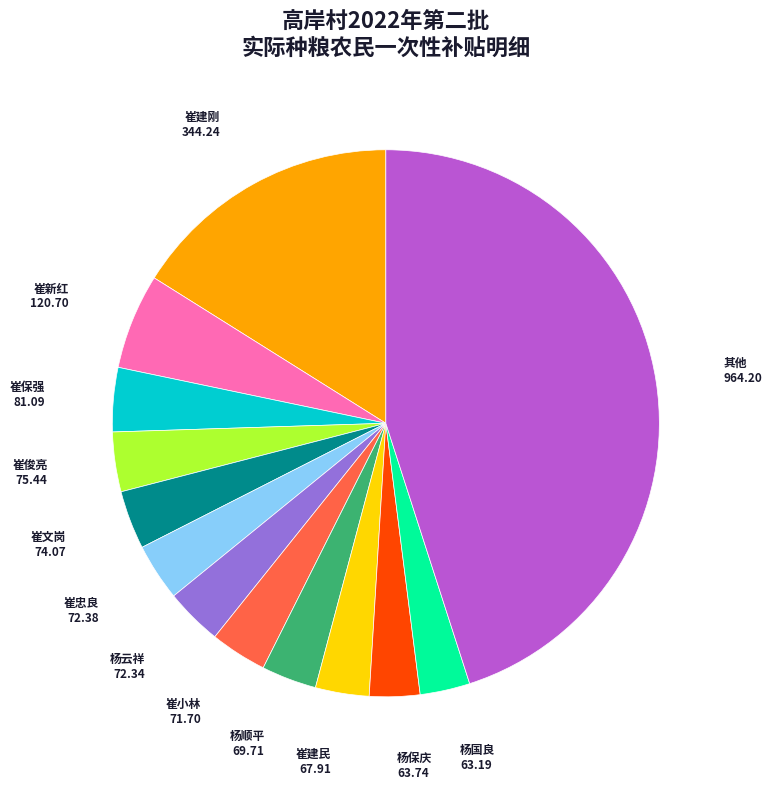

Is it true that 崔小林 is 16% of the pie?

False